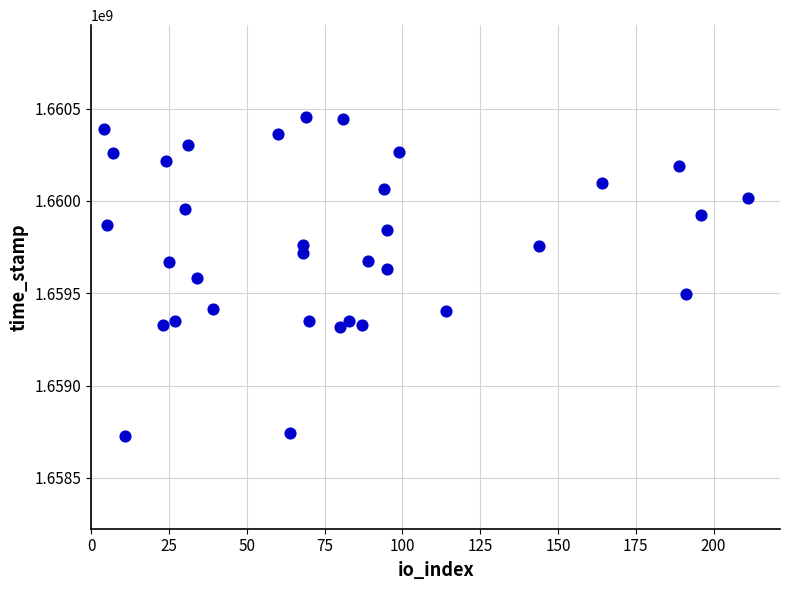

What is the range of Y values (max minus min)?

1727172